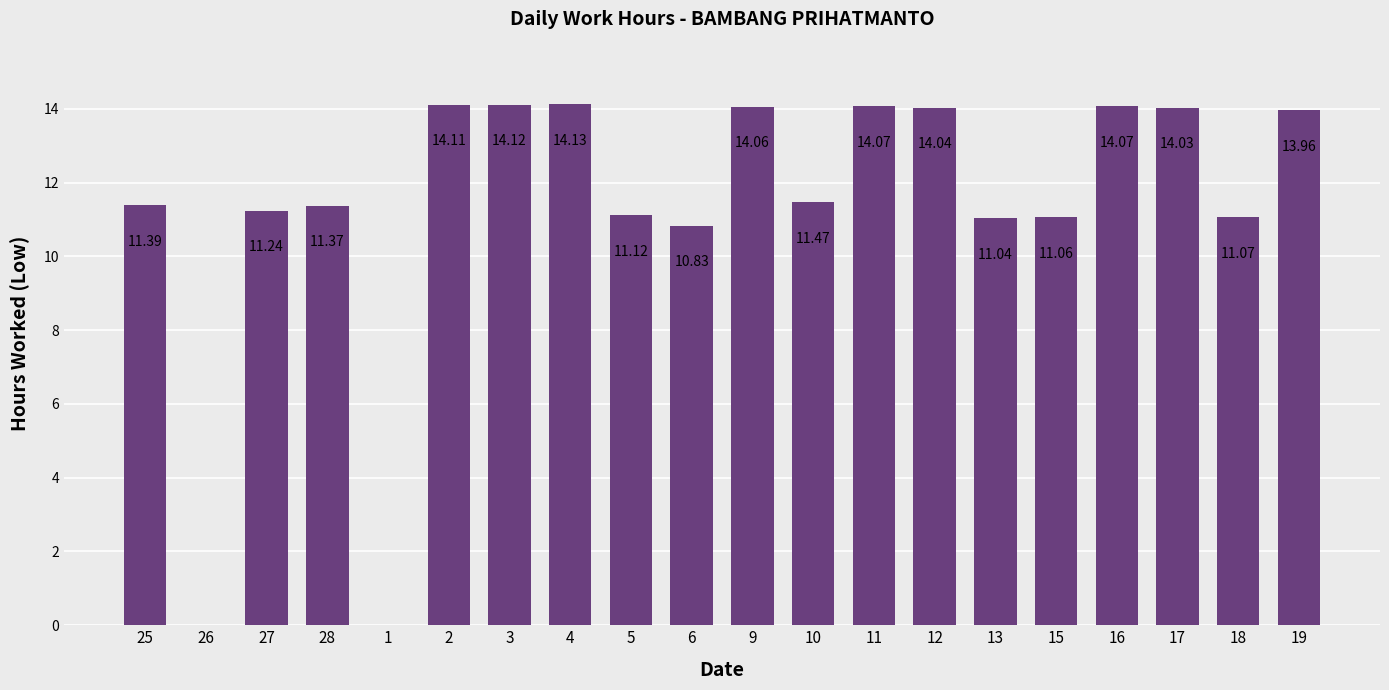

Count the number of values greater than 11.

17